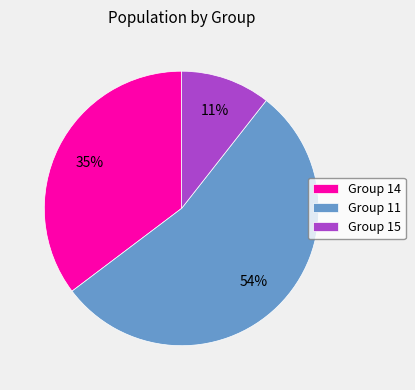

Count the number of slices in the pie.

3